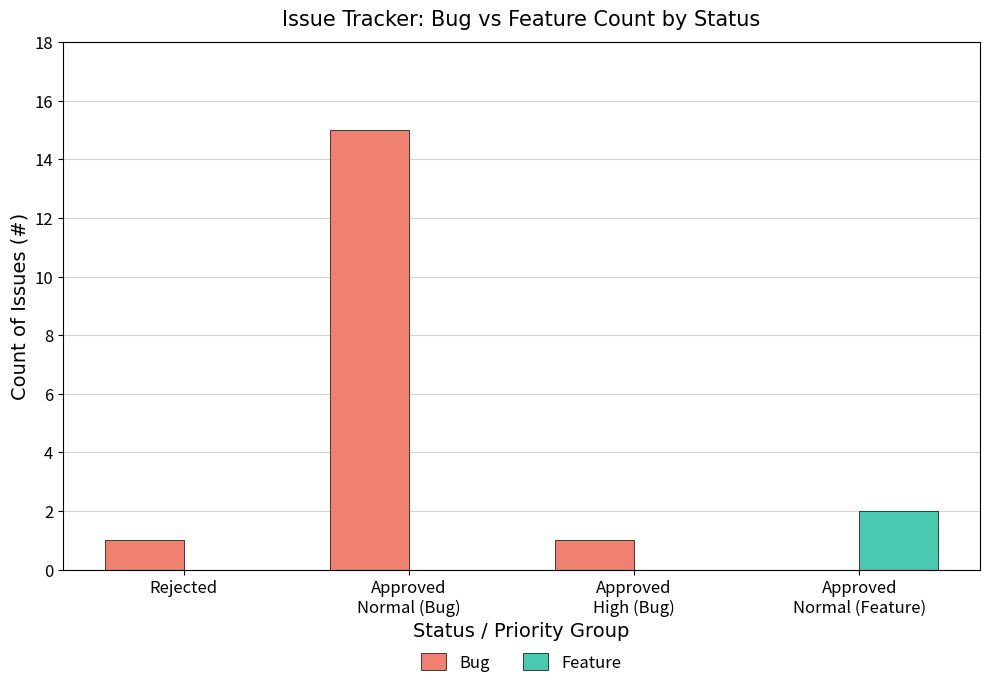

Which category has the highest value across all series?

Approved
Normal (Bug)